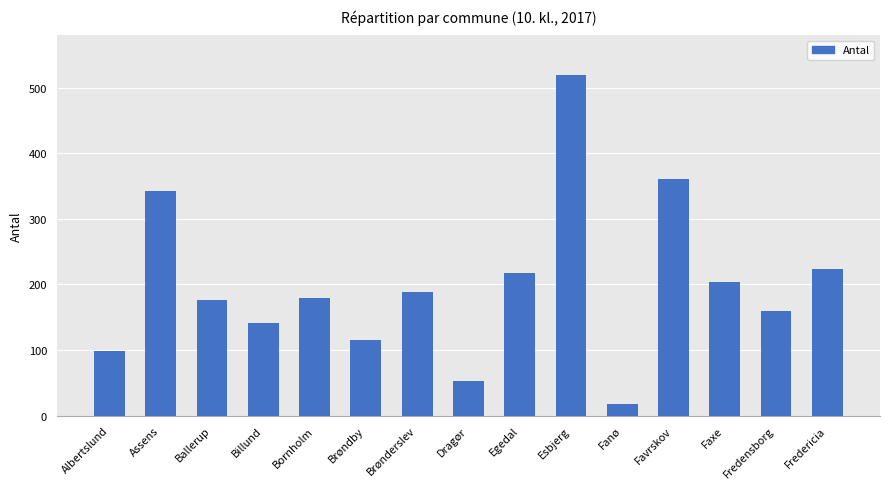

What is the average value?

200